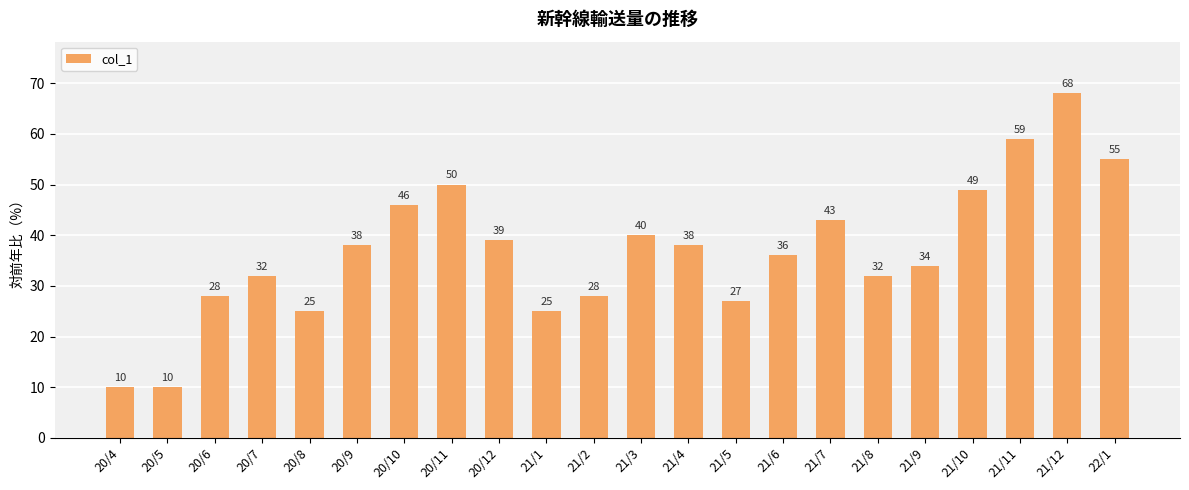

What value does the data have at 21/5, to the nearest 5?

25